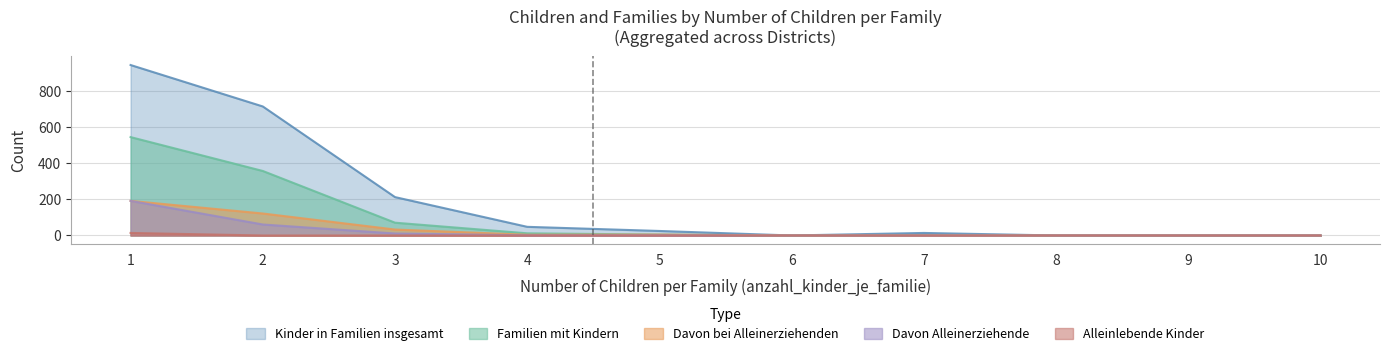

List the labels in order of alleinlebende_kinder value, smallest first.

2, 3, 4, 5, 6, 7, 8, 9, 10, 1